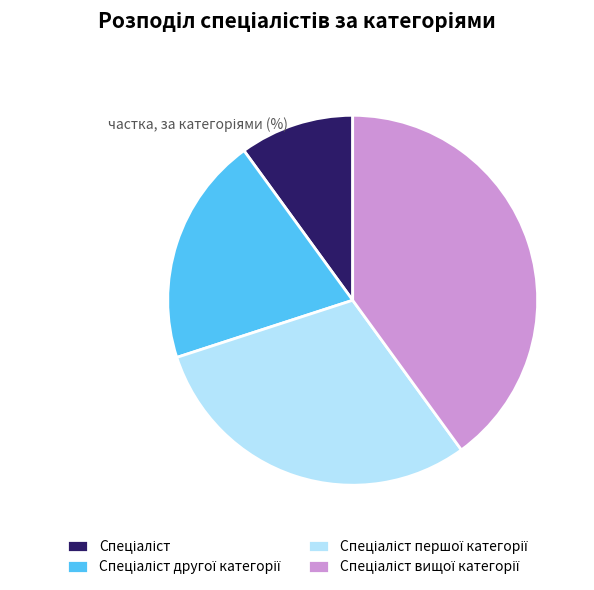

Is there any slice that represents more than half of the pie?

No